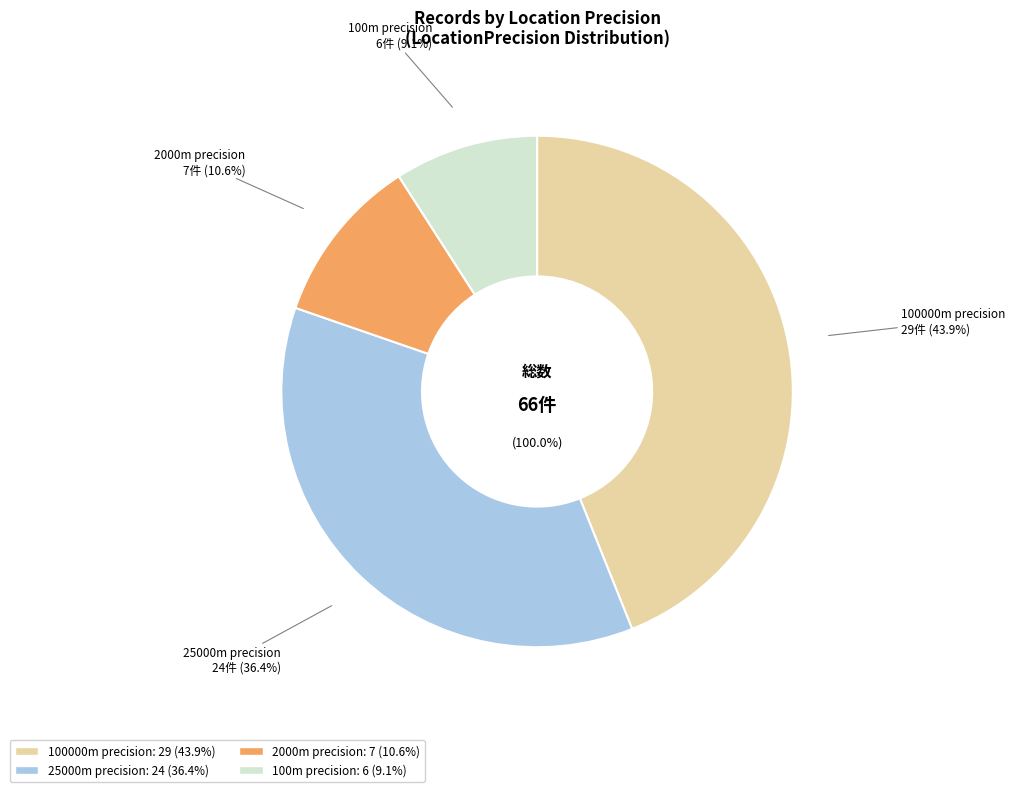

Combined, do 100 and 25000 account for over 50%?

No